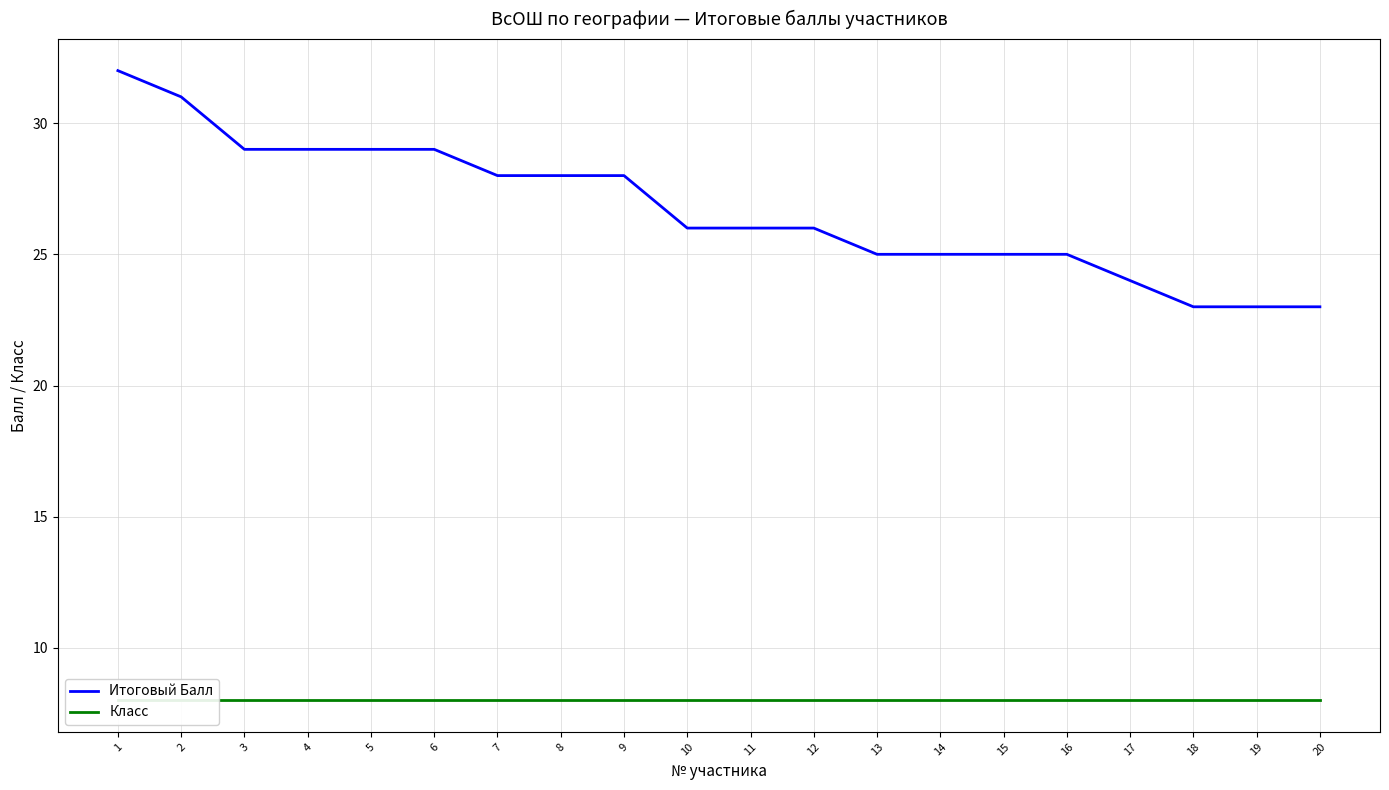

True or false: Класс and Итоговый Балл intersect in this chart.

False